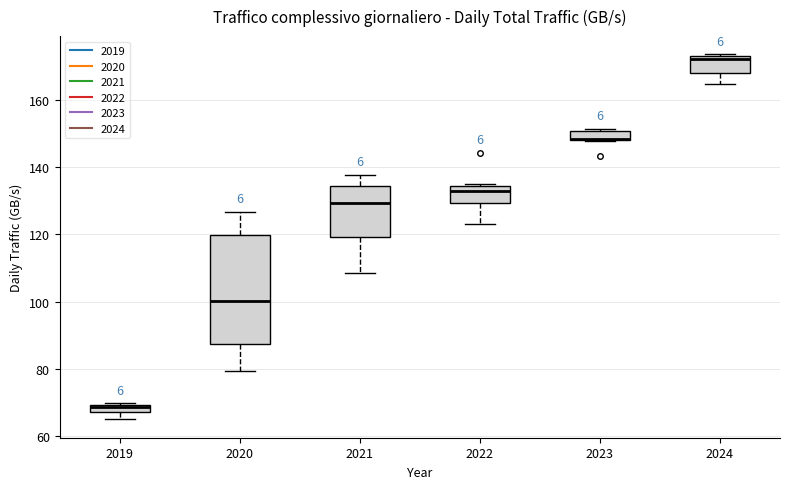

Where does the lower whisker of the box at x = 2021 end on the y-axis? The values are not printed on the chart, so give them approximately, as read against the axis.

108